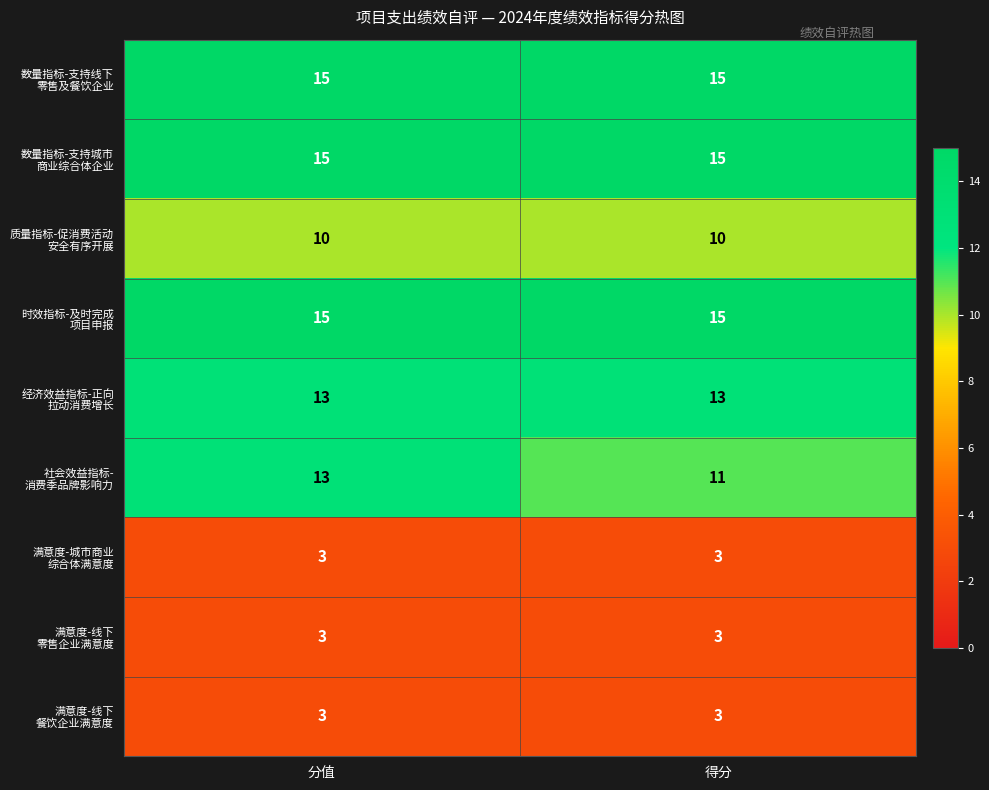

What is the total value across all series at 分值?

90